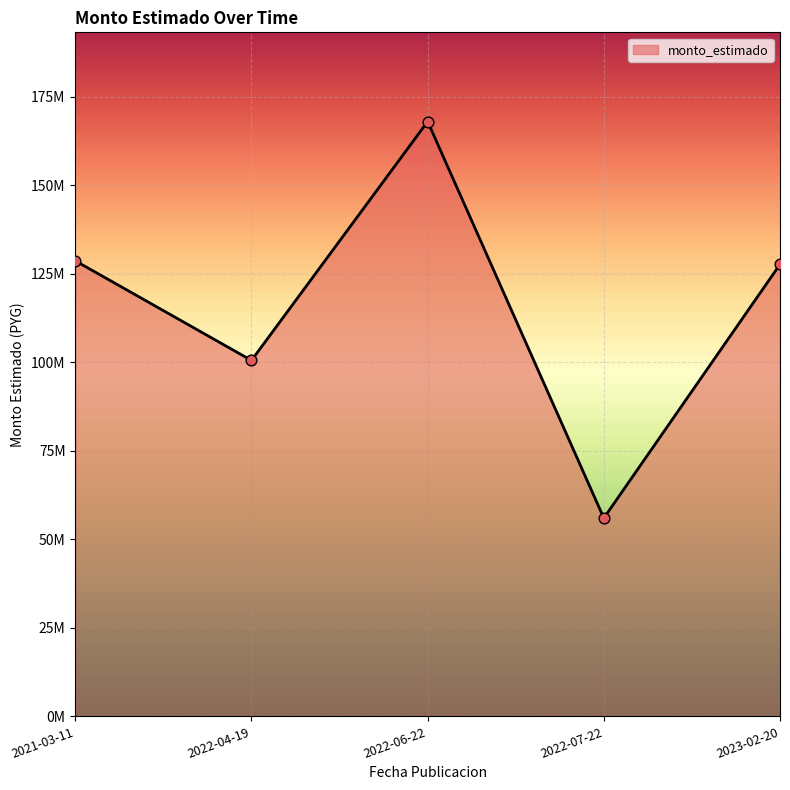

Approximately how many times larger is the value at 2022-04-19 compared to 2021-03-11?

0.8